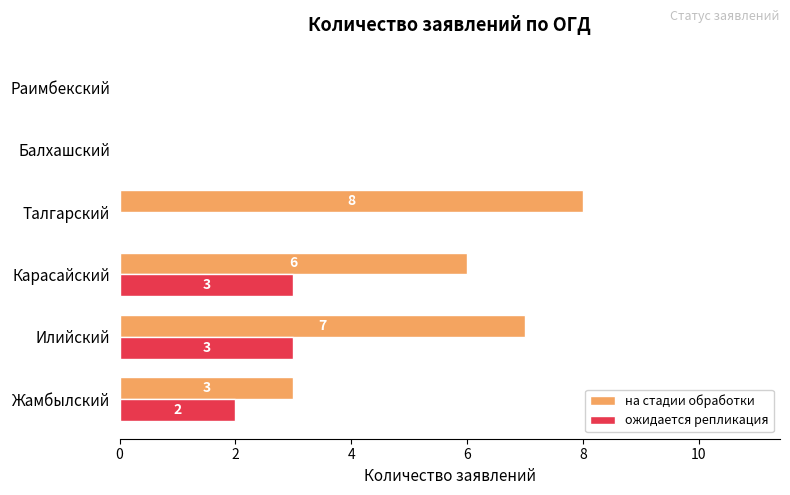

What is the sum of all на стадии обработки values?

24